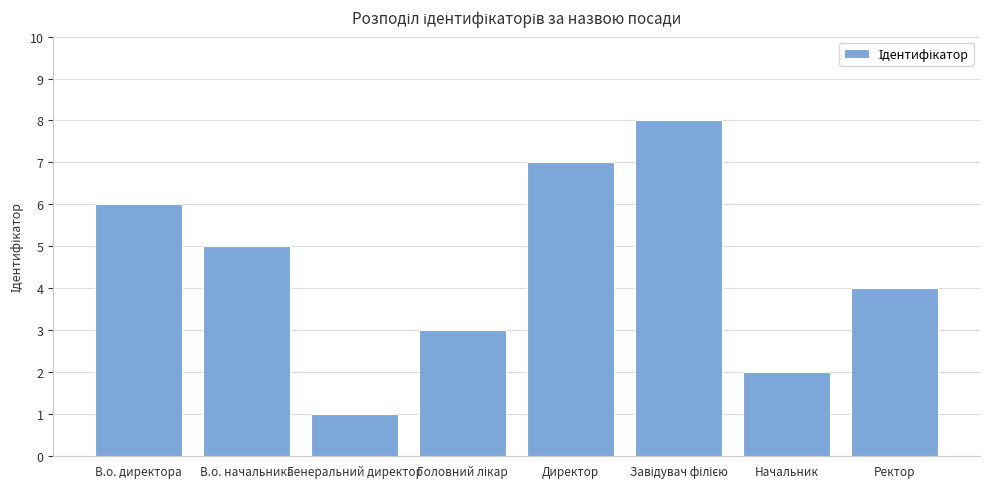

The chart shows a value of 2 at Директор. True or false?

False